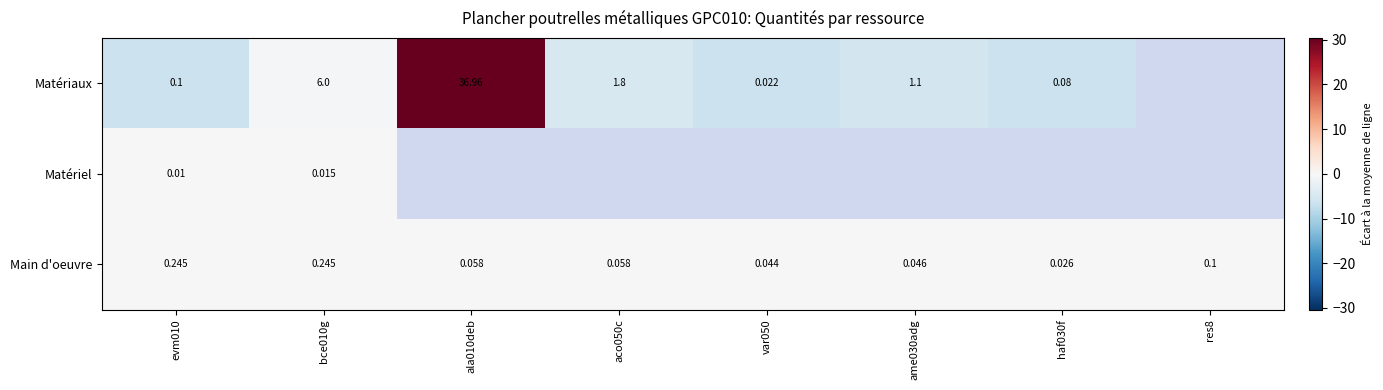

What is the difference between the Main d'oeuvre values at ame030adg and evm010?

0.2